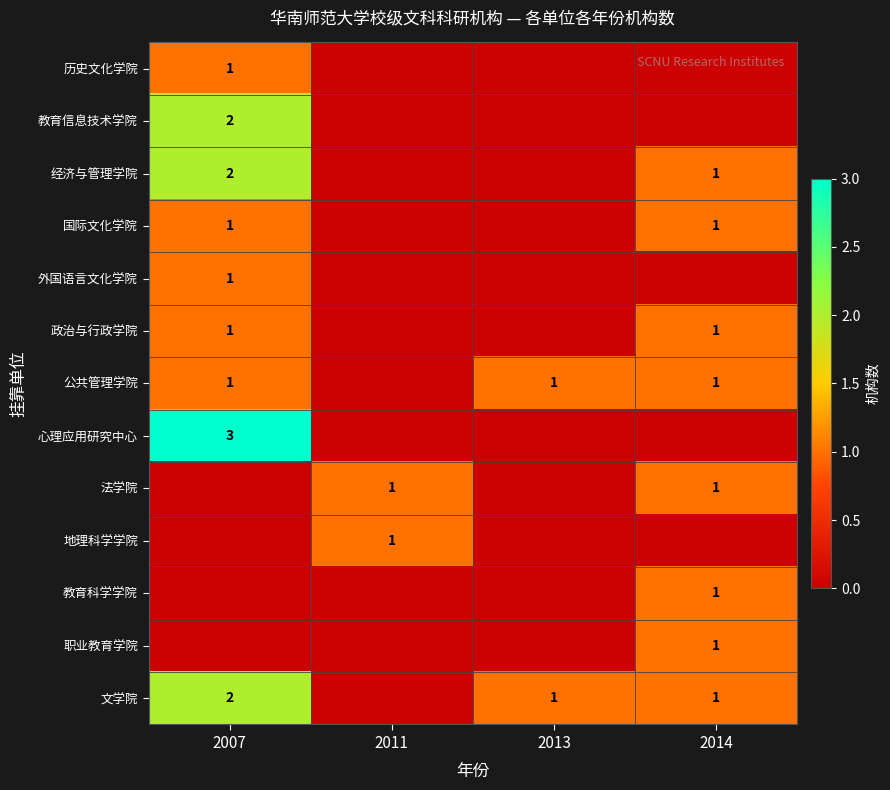

Is it true that 法学院 equals 2 at 2014?

False